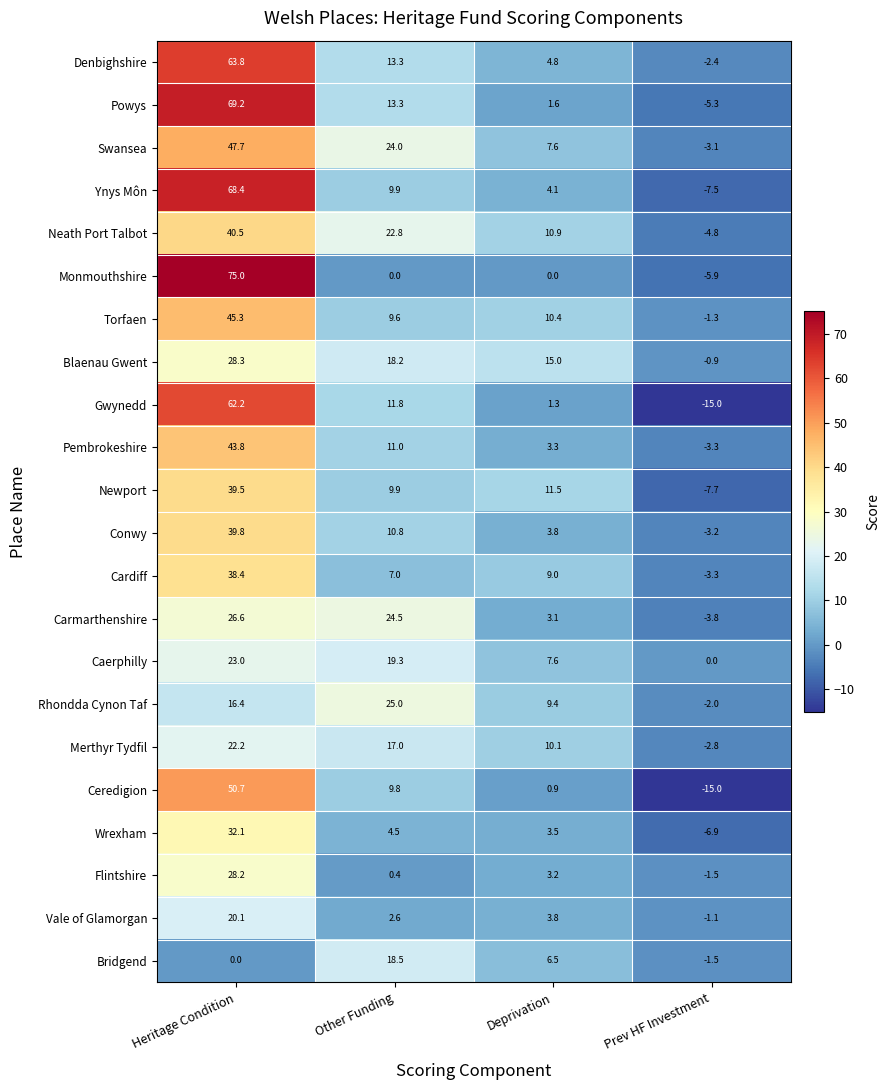

What is the spread (max minus min) of values at Heritage Condition?

75.0